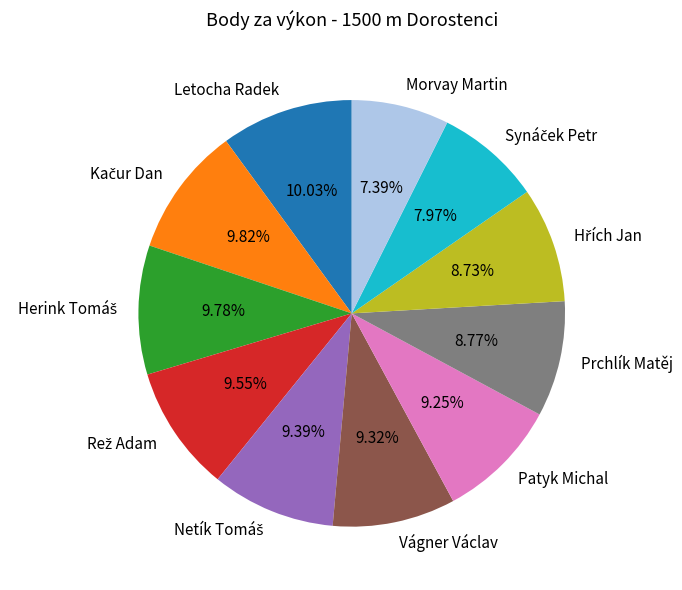

To the nearest percent, what is the average slice percentage?

9%